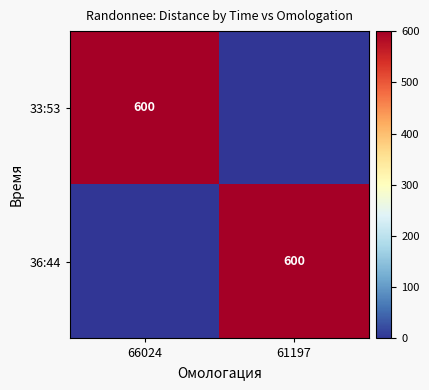

Is it true that 36:44 equals 600 at 61197?

True